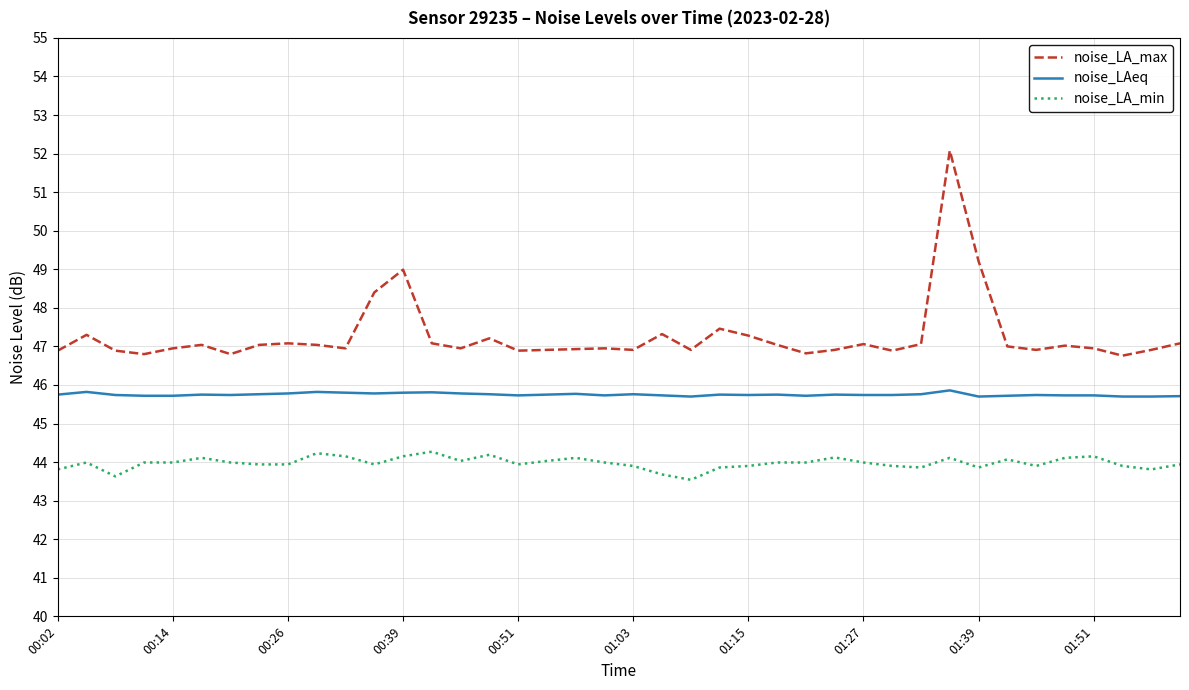

What are all the series names shown in the legend?

noise_LA_max, noise_LAeq, noise_LA_min